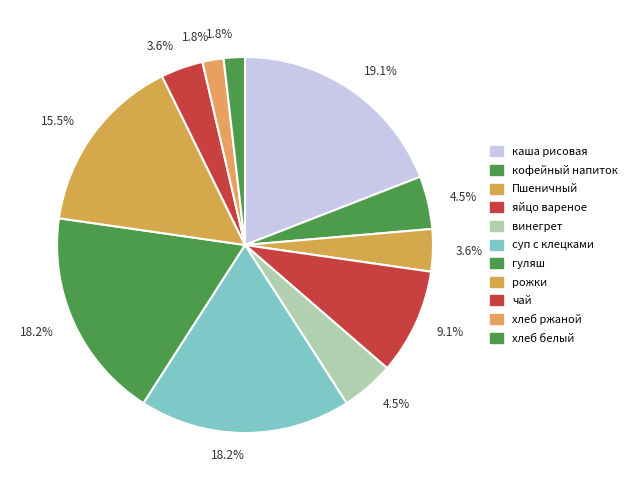

Count the number of slices in the pie.

11